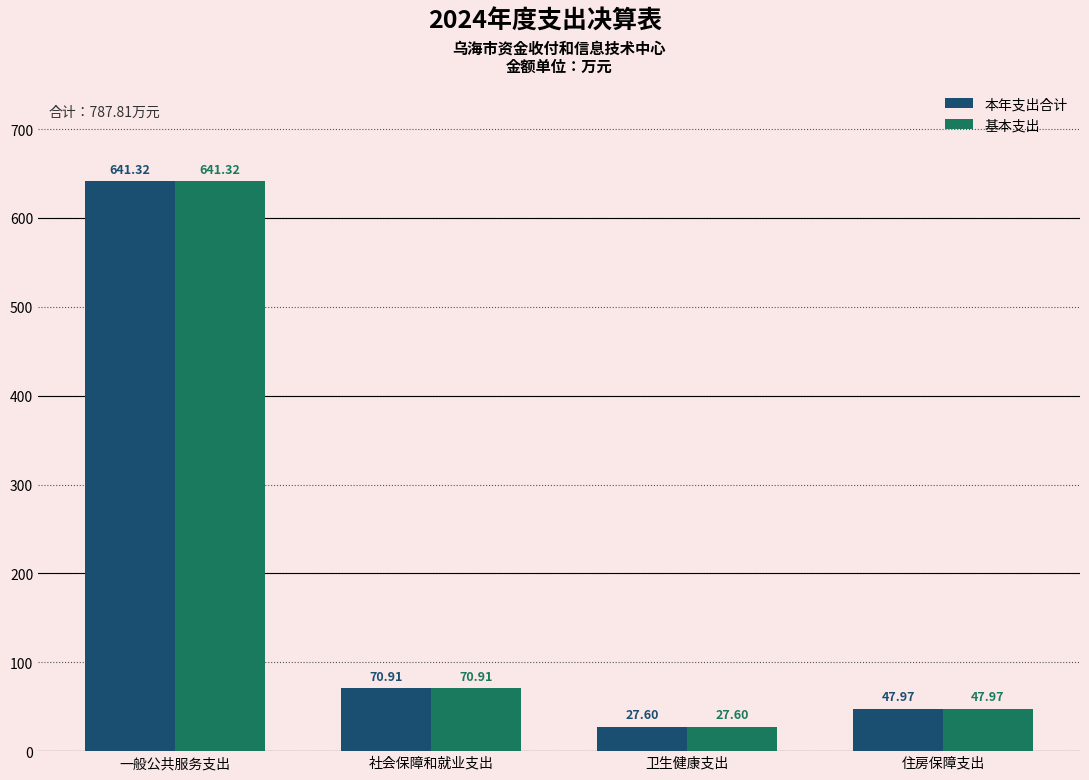

The value of 基本支出 at 卫生健康支出 is 27.6. True or false?

True